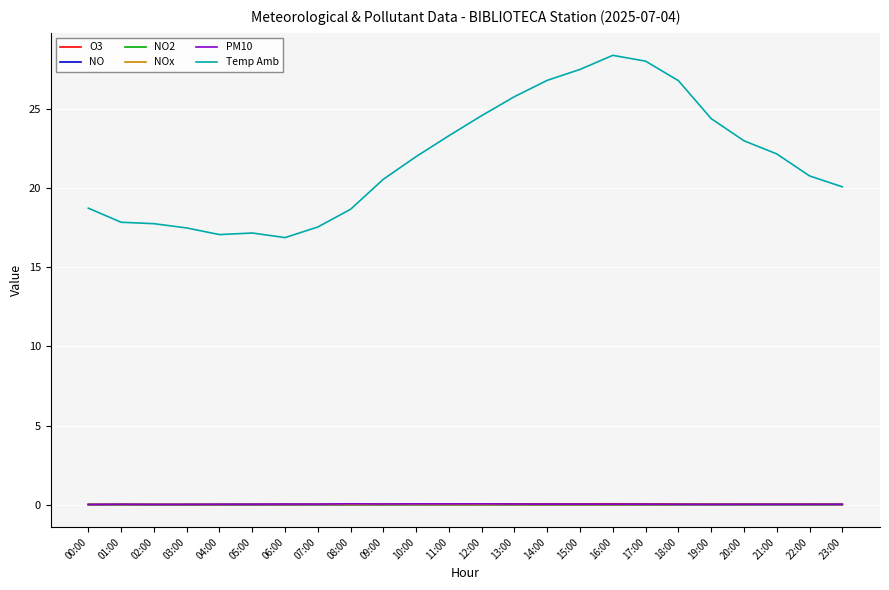

True or false: NO2 and Temp Amb cross at least once.

False